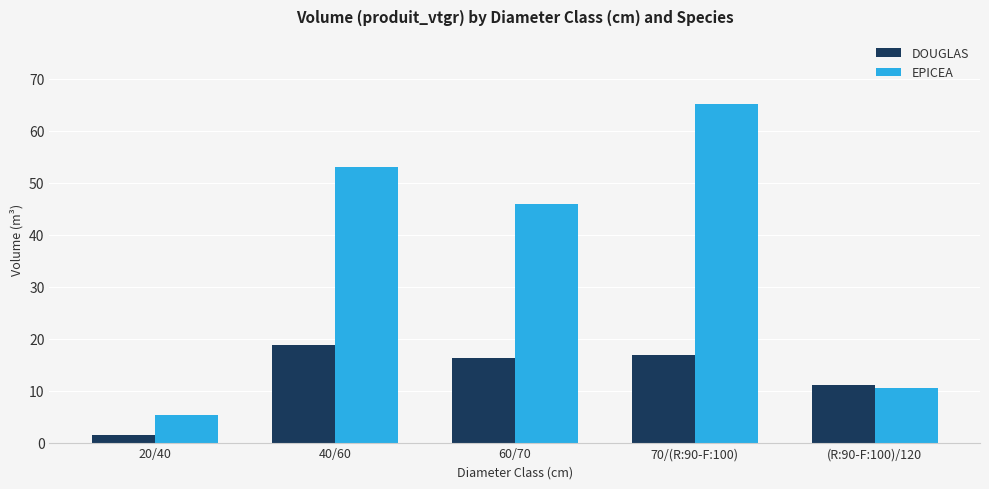

Rank the series by their average value, from lowest to highest.

DOUGLAS, EPICEA